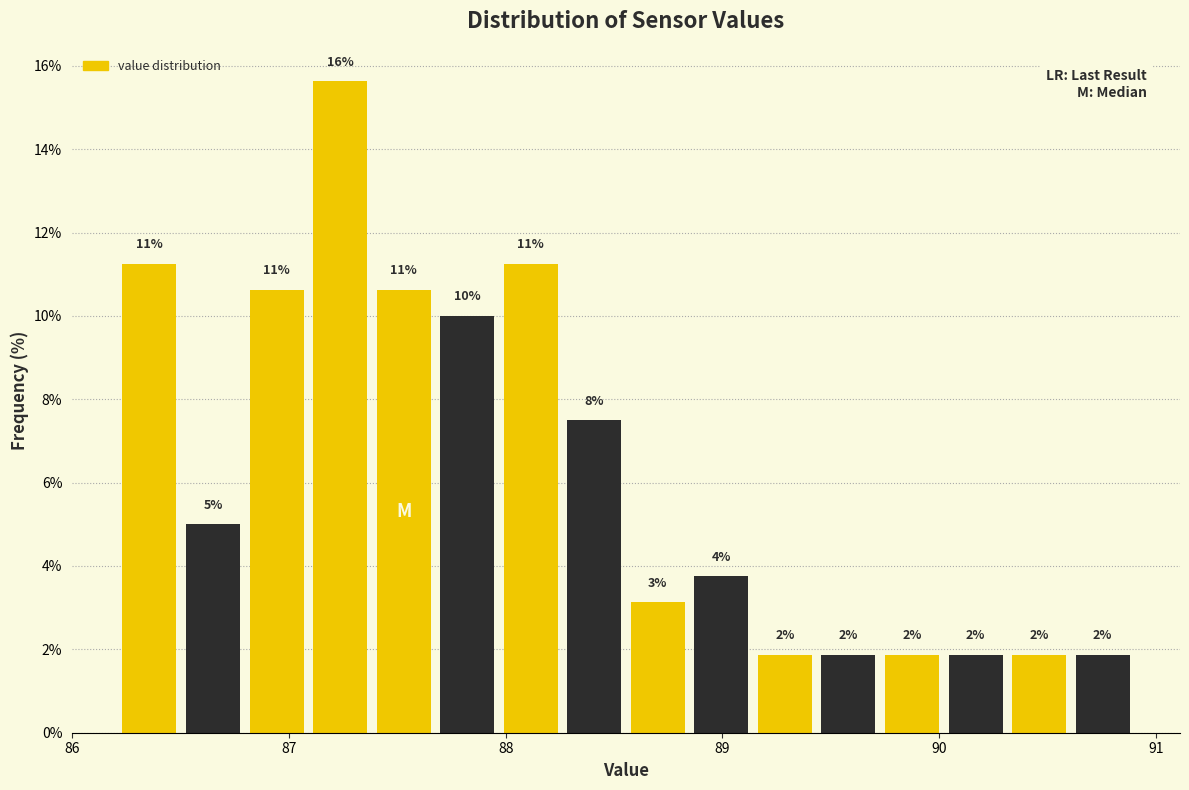

Read against the x-axis, roughly where is the centre of the tallest bar?

87.2